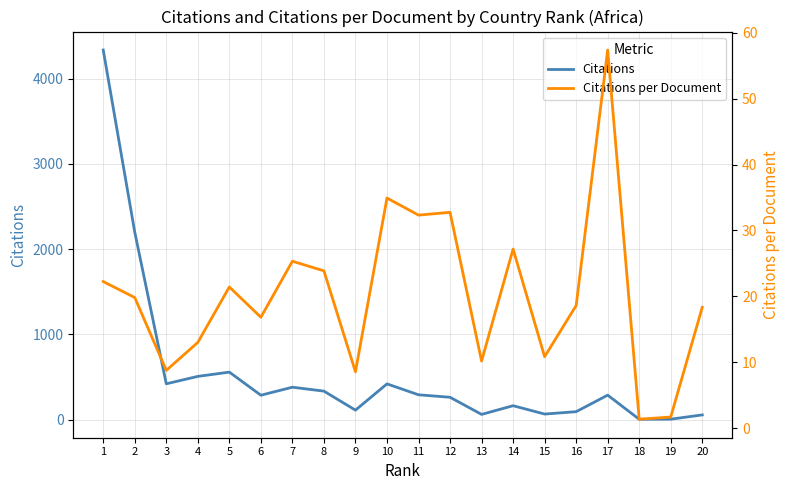

Between 3 and 18, which series saw the biggest shift?

Citations